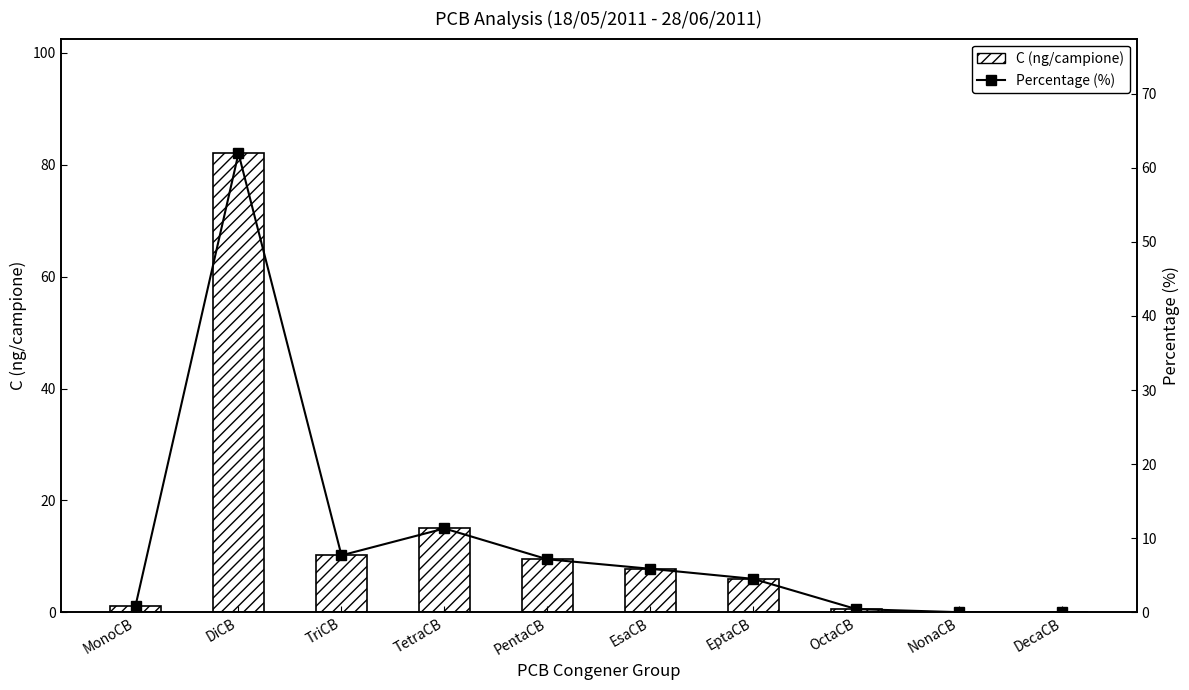

Is the value of C (ng/campione) at TetraCB greater than the value of Percentage (%) at MonoCB?

Yes